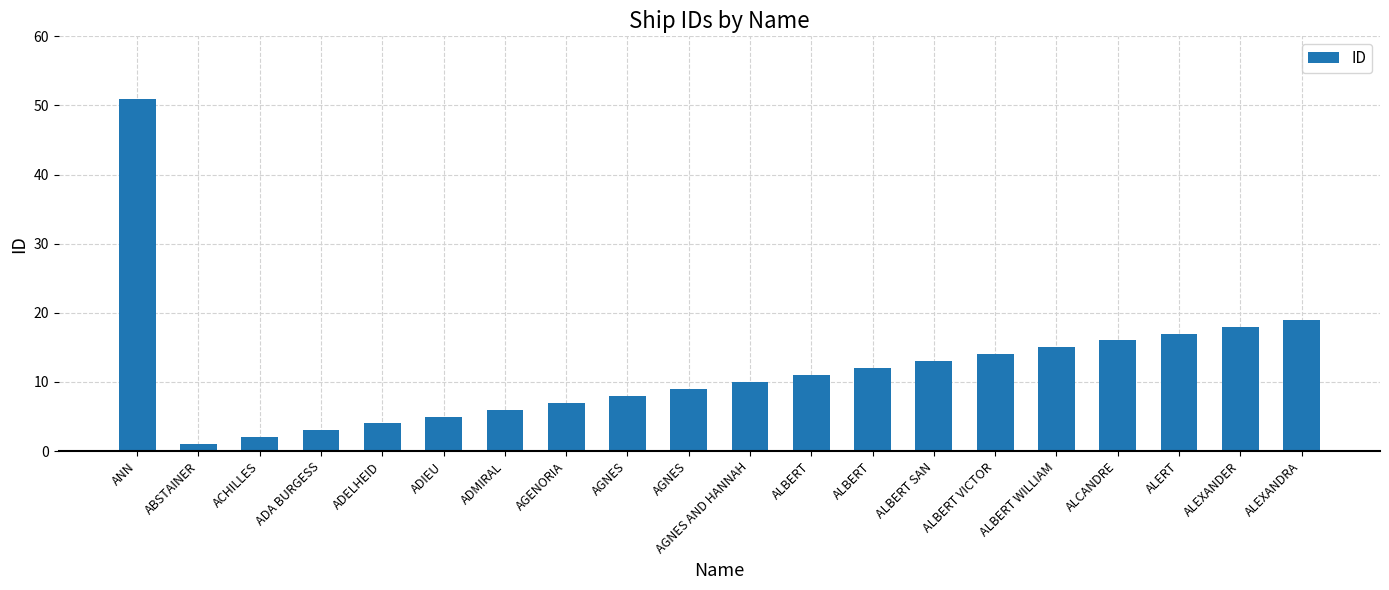

Does the chart contain stacked bars?

No